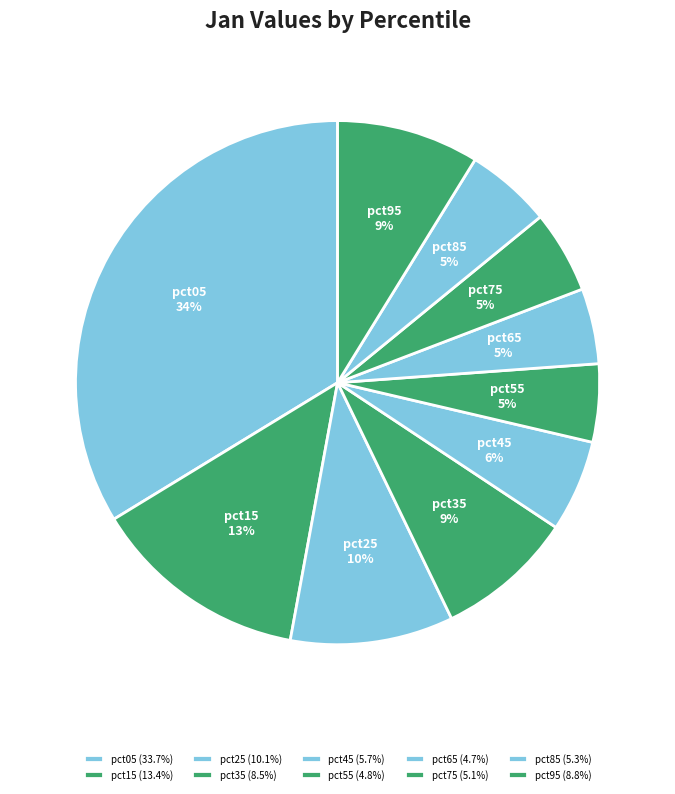

Does pct35 account for over 50% of the chart?

No